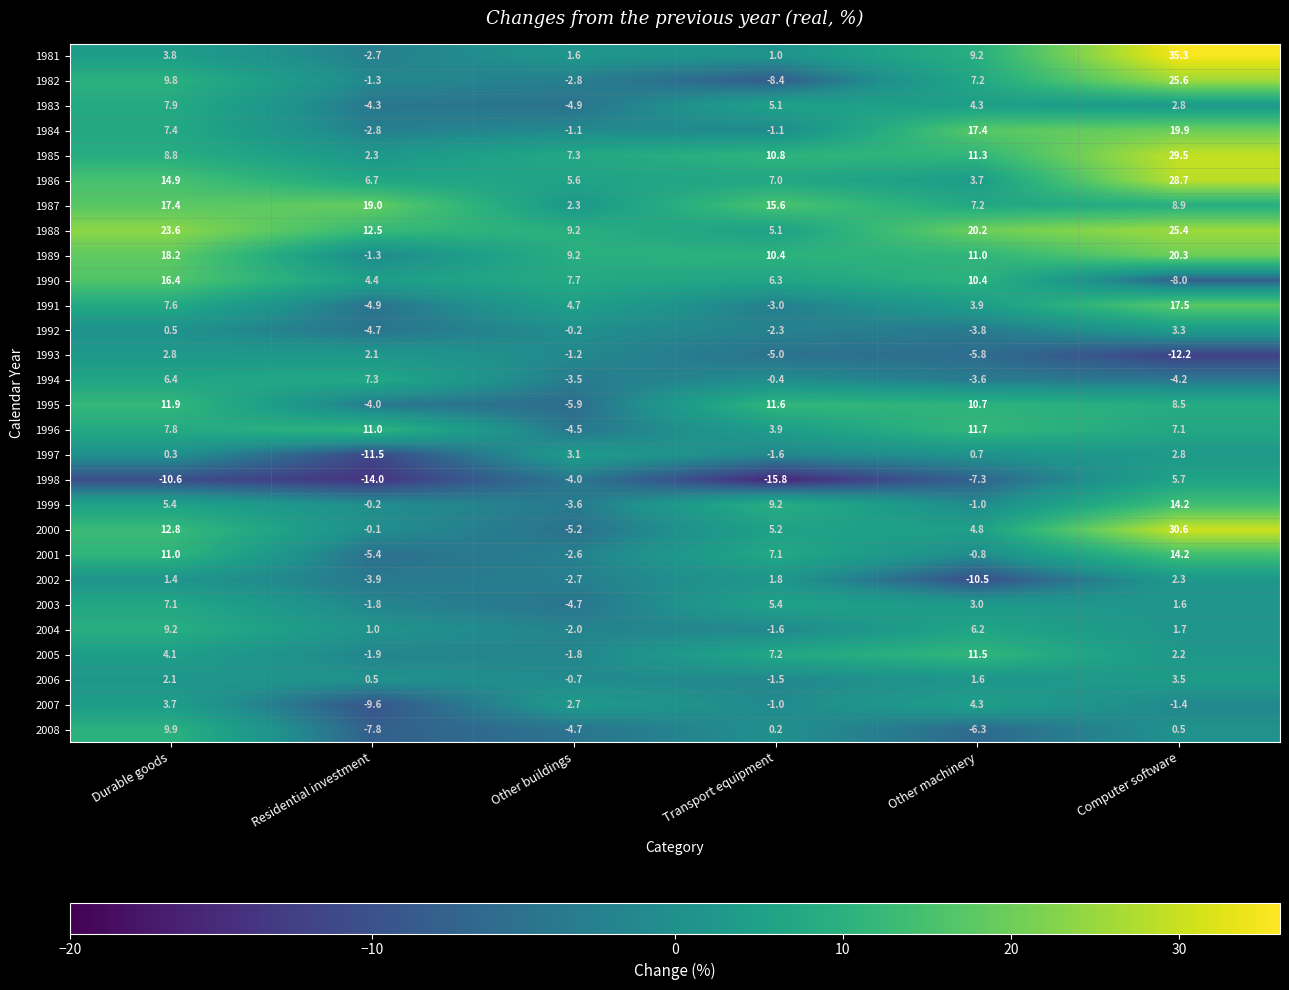

What is the difference between the 1999 values at Other buildings and Other machinery?

2.6